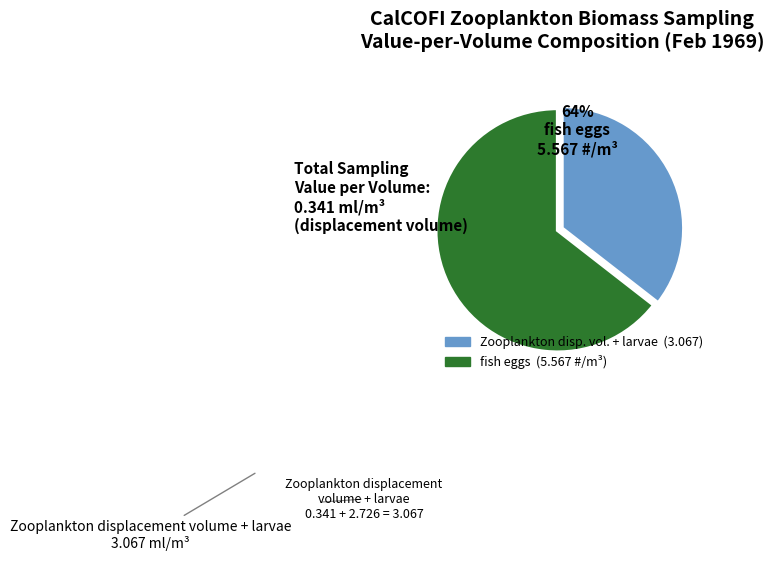

Is there any slice that represents more than half of the pie?

Yes